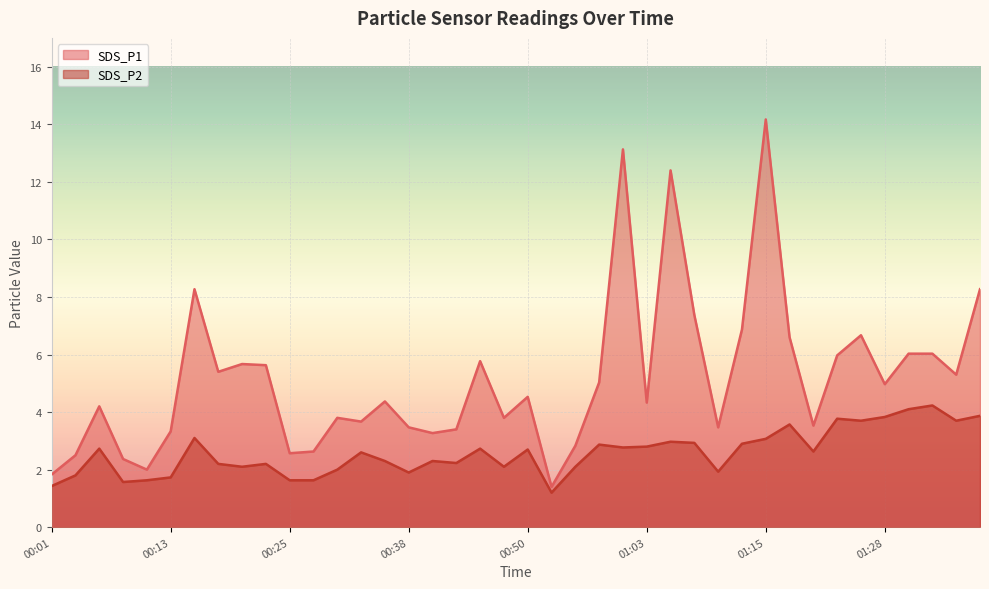

At how many categories does at least one series exceed 1?

40